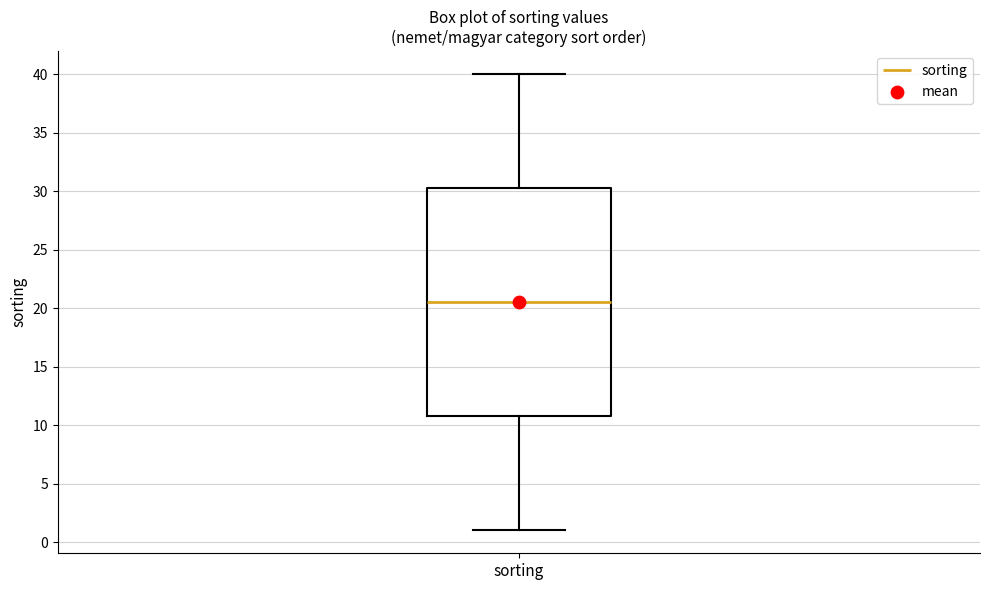

Read this box plot against the y-axis: the position of the median line, the range covered by the box, and the ends of both whiskers. The values are not printed on the chart, so give them approximately, as read against the axis.

median 20.5, box 11.0 to 30.5, whiskers 1.0 to 40.0